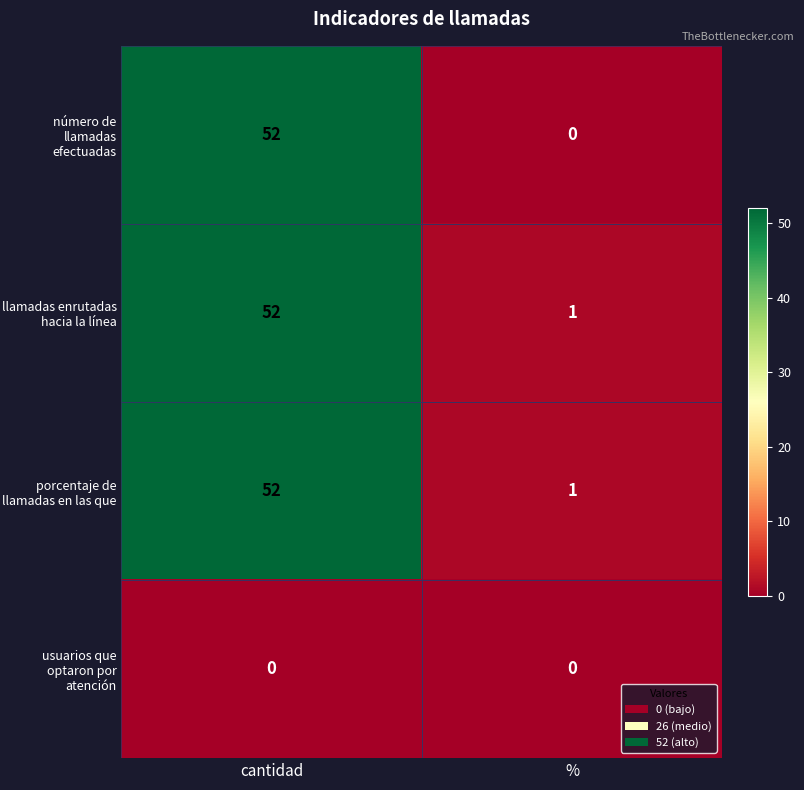

What is the spread (max minus min) of values at cantidad?

52